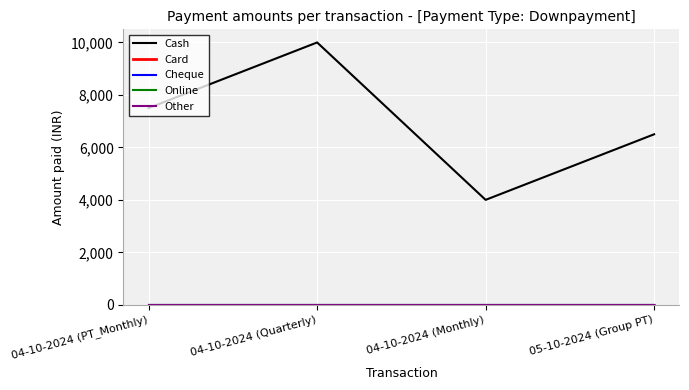

Rank the series by their maximum value, from lowest to highest.

Card, Cheque, Online, Other, Cash